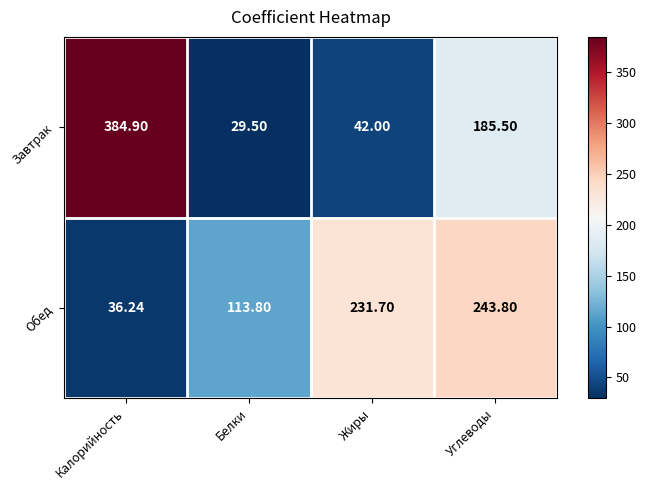

At which category is the sum across all series the highest?

Углеводы